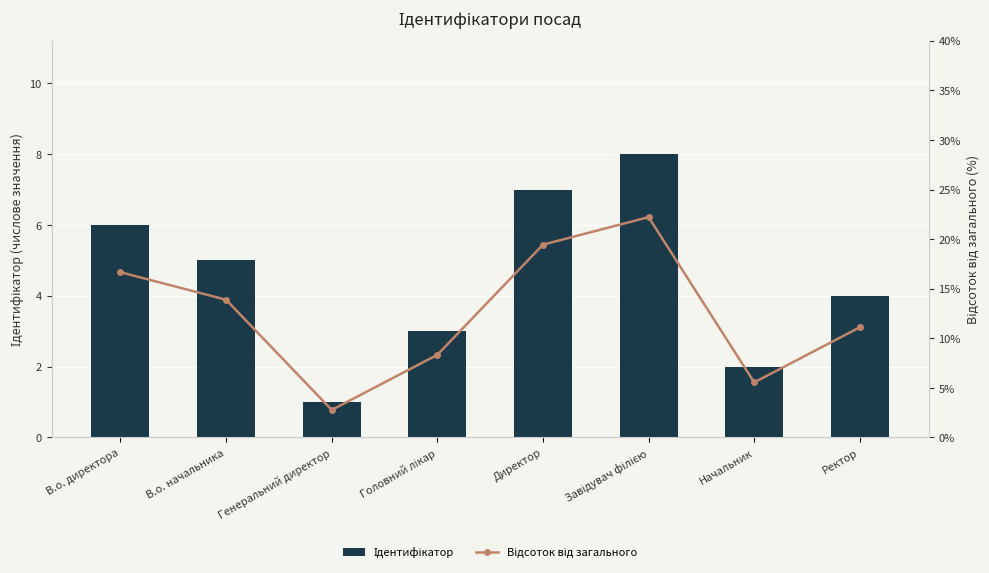

What is the label of the 5th bar from the left?

Директор